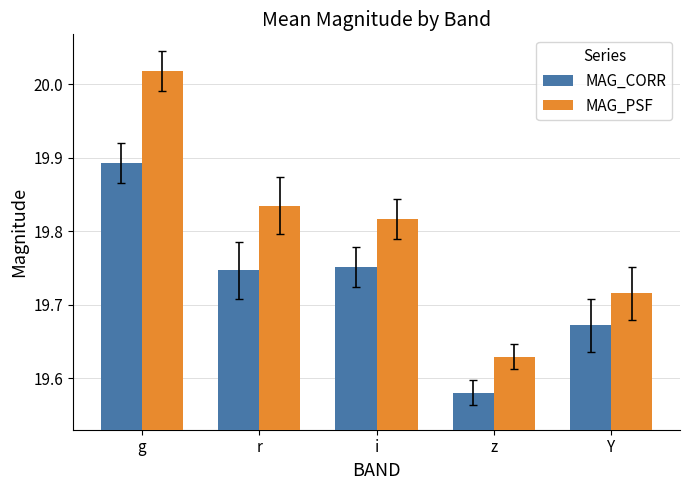

How many MAG_CORR values are between 19 and 20?

5